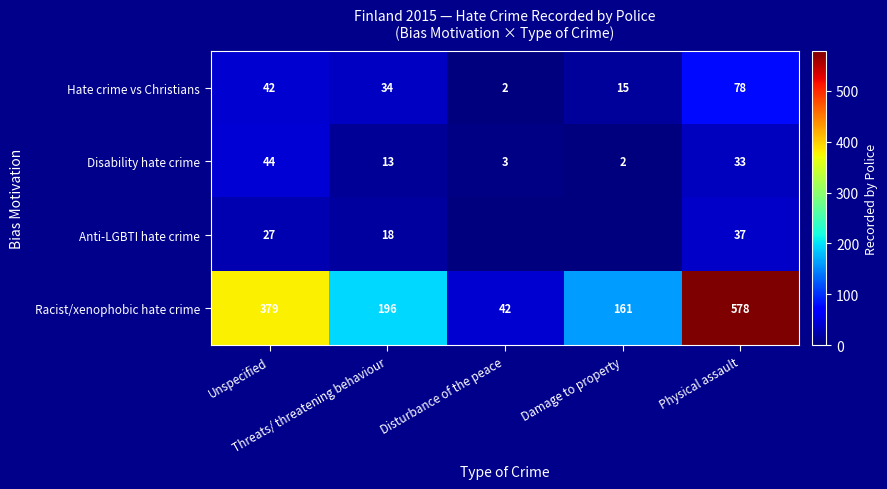

What is the highest value of the Hate crime vs Christians series?

78